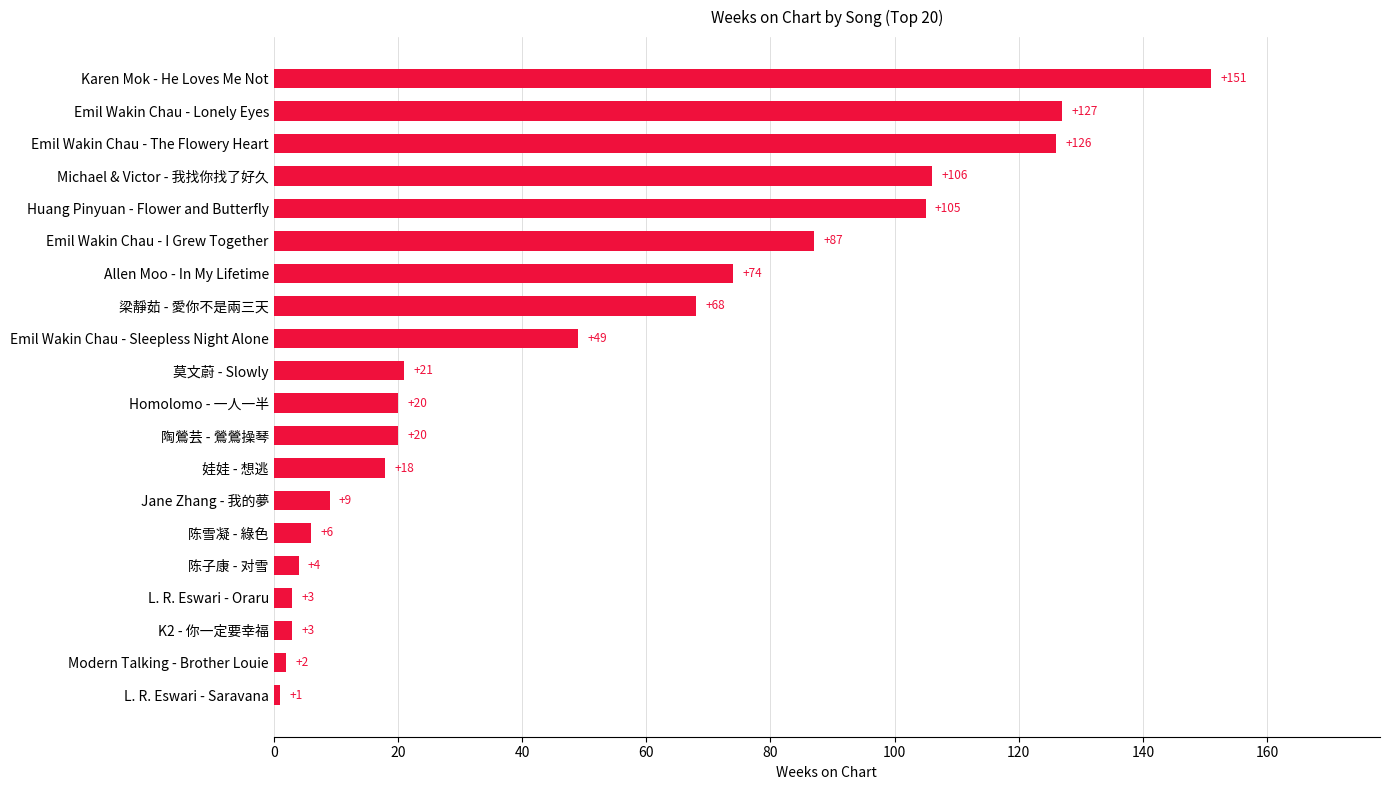

Are the bars grouped side by side (vs. stacked)?

No